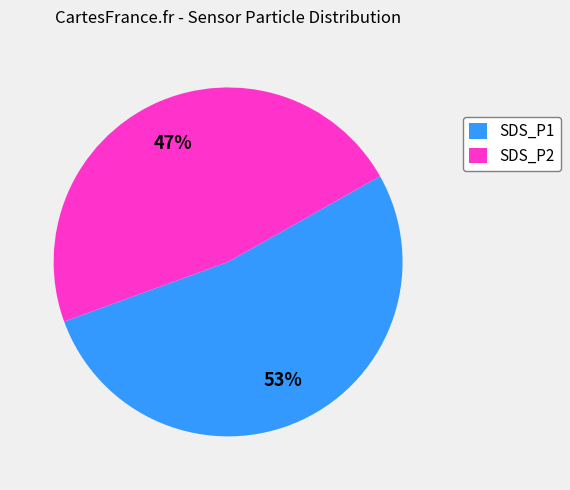

What is the ratio of the value at SDS_P1 to the value at SDS_P2?

1.1